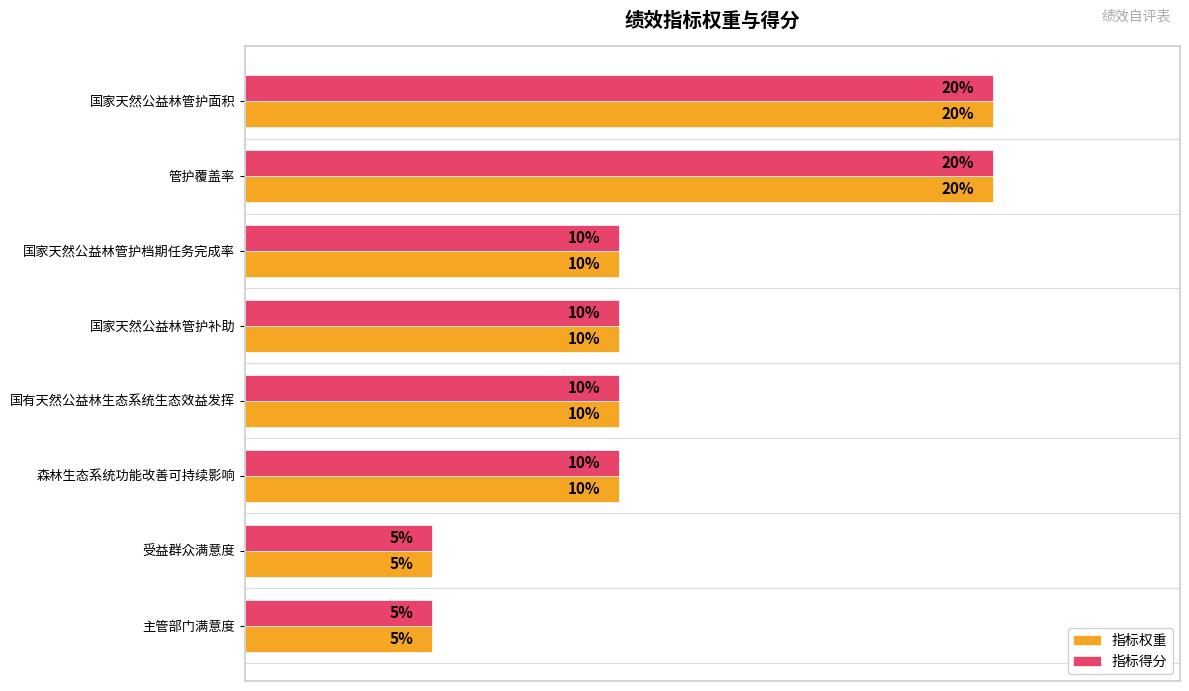

Is the value of 指标权重 at 国家天然公益林管护面积 greater than the value of 指标得分 at 森林生态系统功能改善可持续影响?

Yes